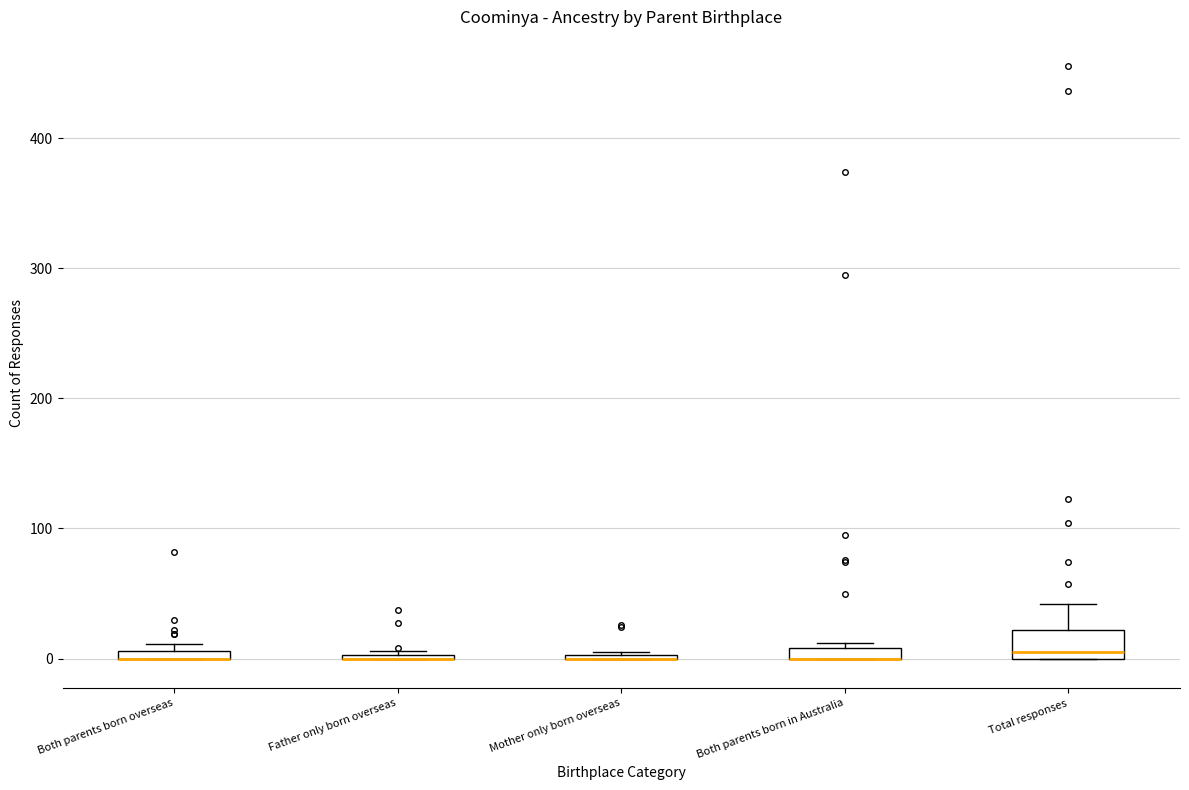

Where is the upper edge of the box for Both parents born in Australia on the y-axis? The values are not printed on the chart, so give them approximately, as read against the axis.

10